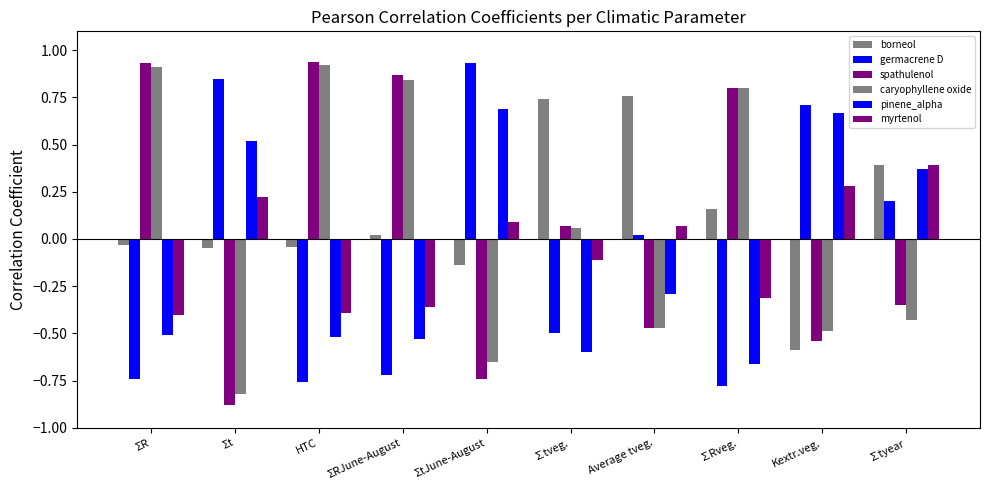

How many bars are there in each group?

6